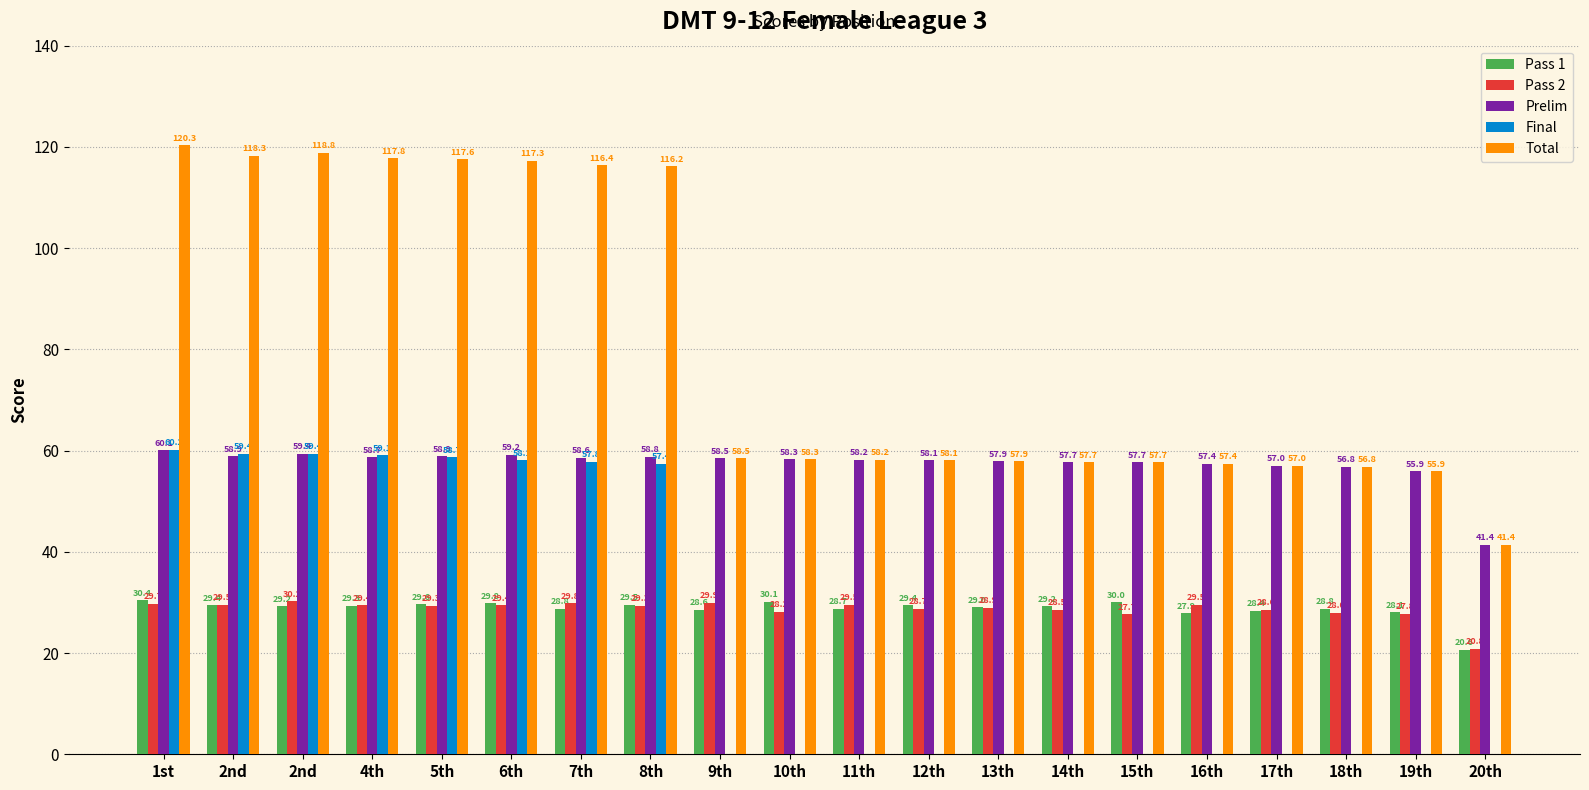

Where does the Prelim series first go above 58?

1st